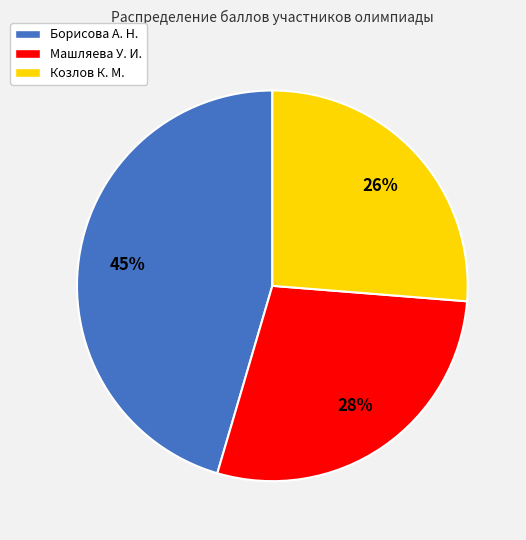

Is the sum of Козлов К. М. and Машляева У. И. greater than half?

Yes